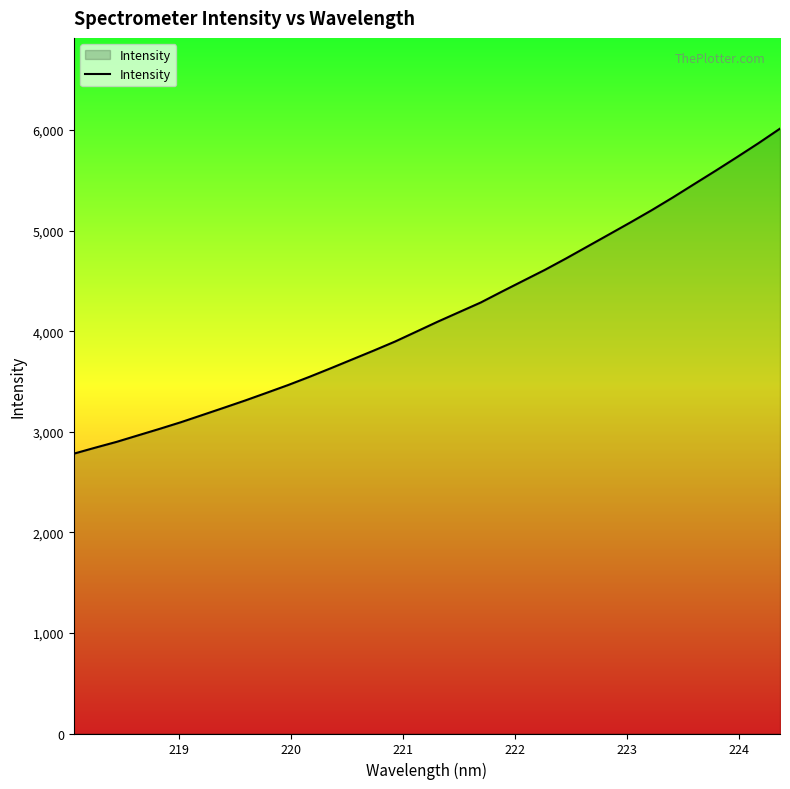

Does the chart display data point markers on the line(s)?

No